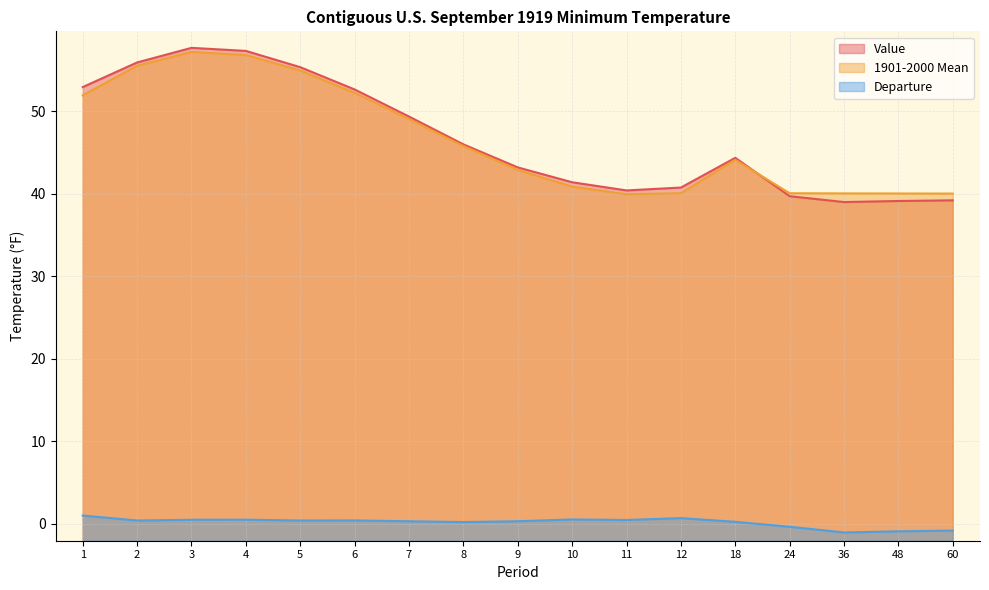

How many data points in Value are above 44?

9